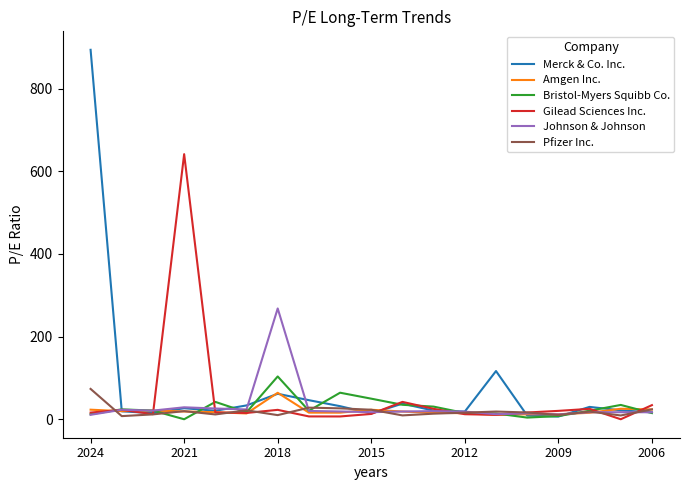

Which series has the widest spread of values?

Merck & Co. Inc.